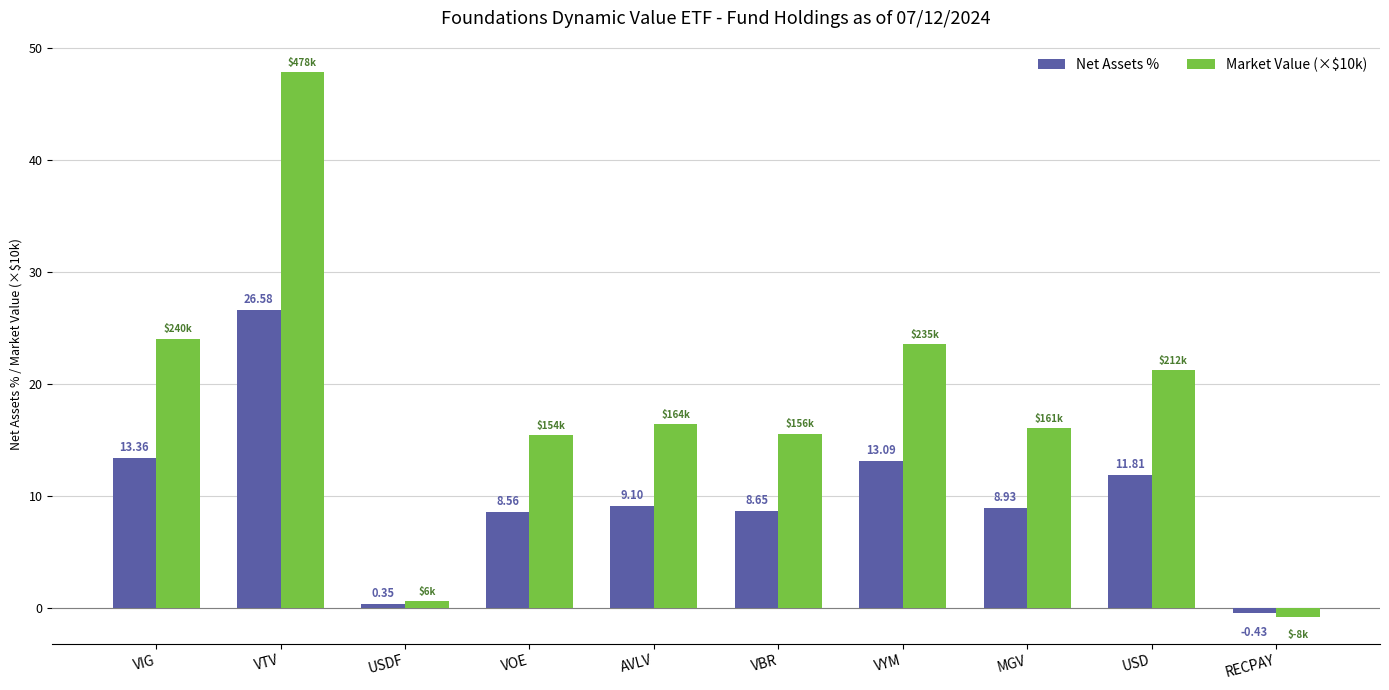

What is the difference between the maximum and second lowest values in the Net Assets % series?

26.2